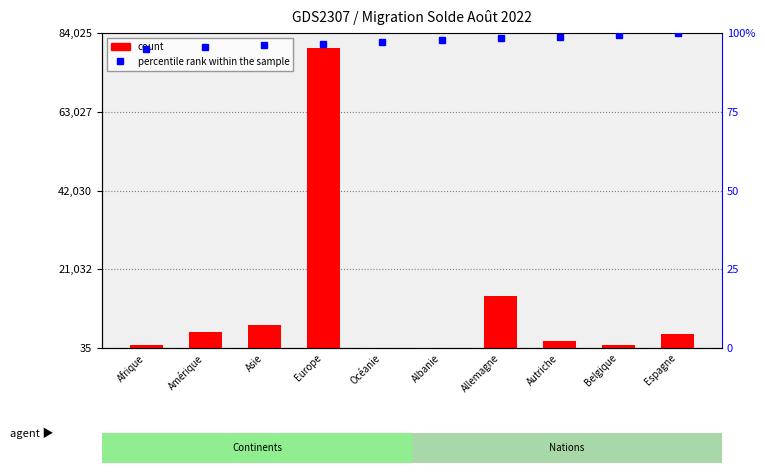

List the labels in order of count value, smallest first.

Albanie, Océanie, Belgique, Afrique, Autriche, Espagne, Amérique, Asie, Allemagne, Europe